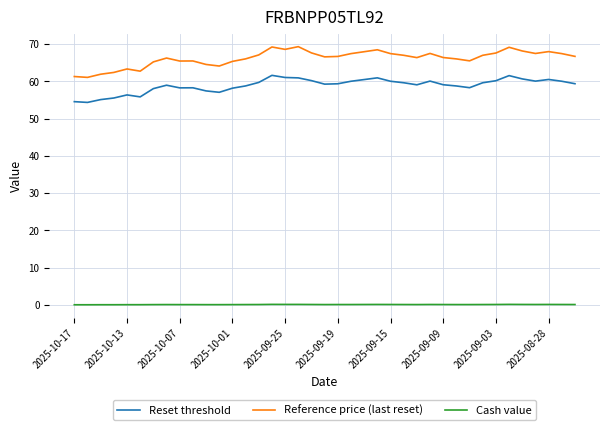

Which series has the largest range (max minus min)?

Reference price (last reset)